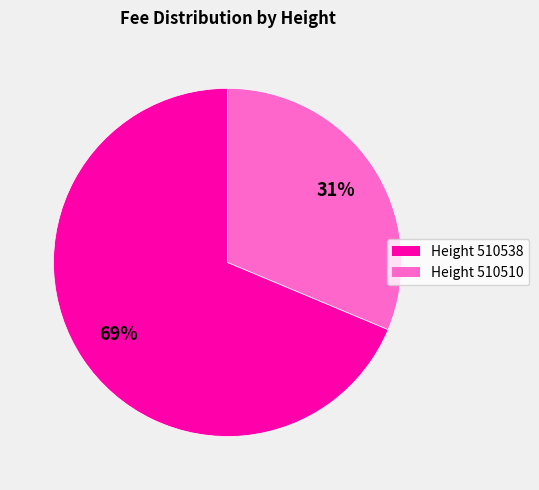

Does any single category account for the majority?

Yes